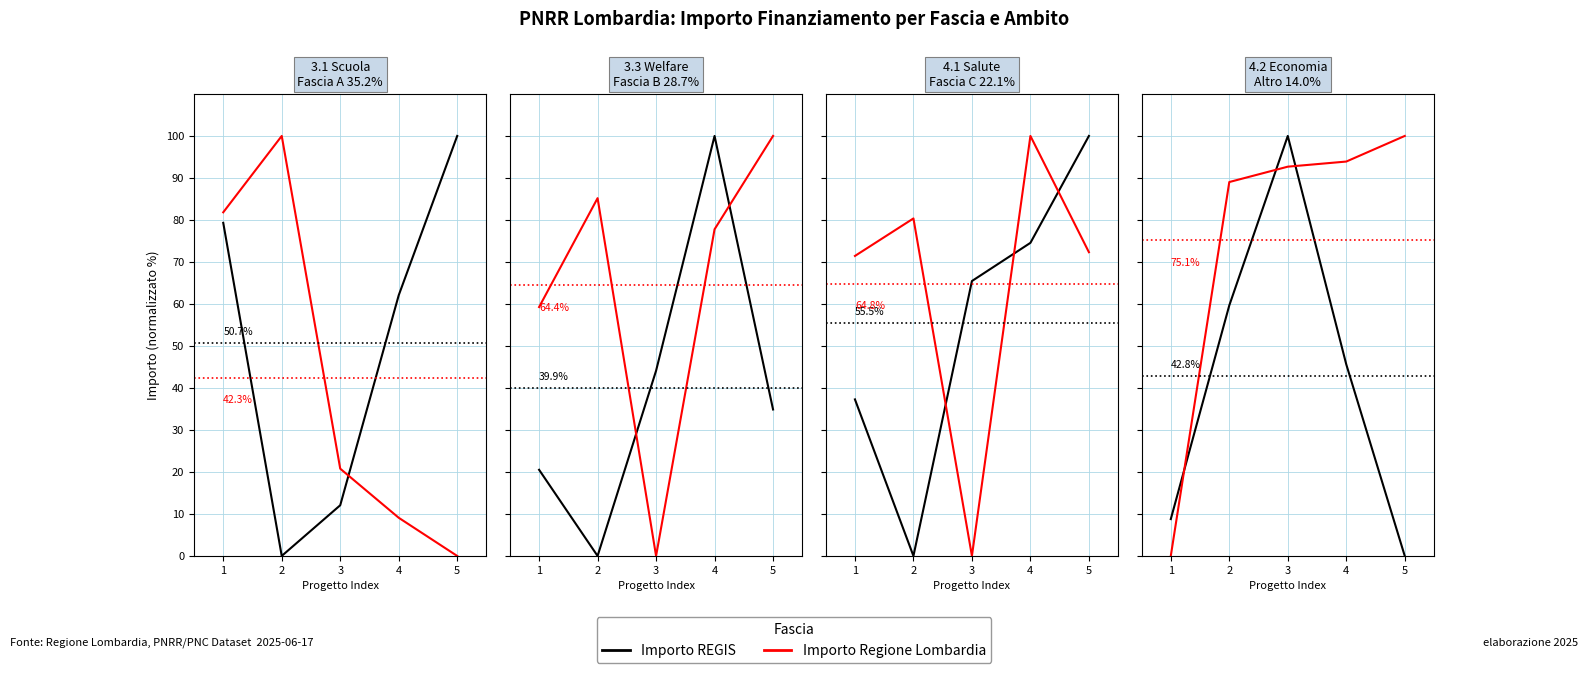

What is the value of the Importo REGIS point at the 4th from the left?

45.6